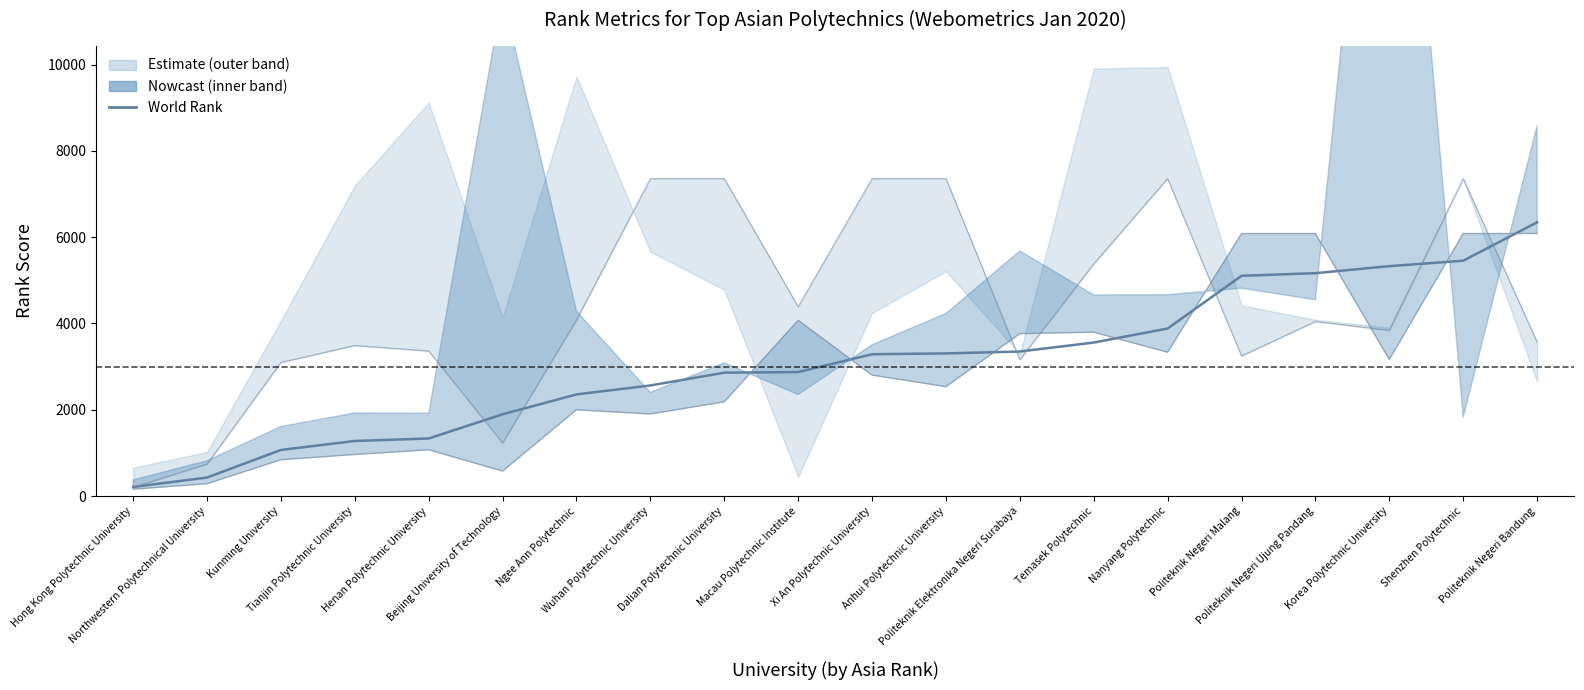

Which has a higher value, Beijing University of Technology or Temasek Polytechnic?

Temasek Polytechnic